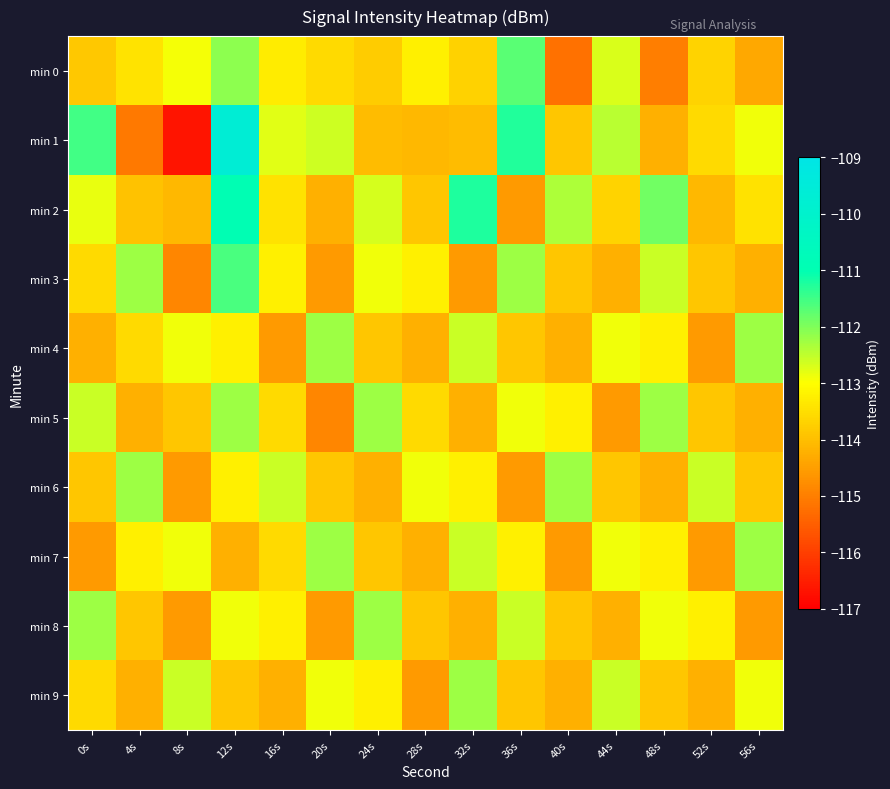

Which series has the largest total across all categories?

min 2